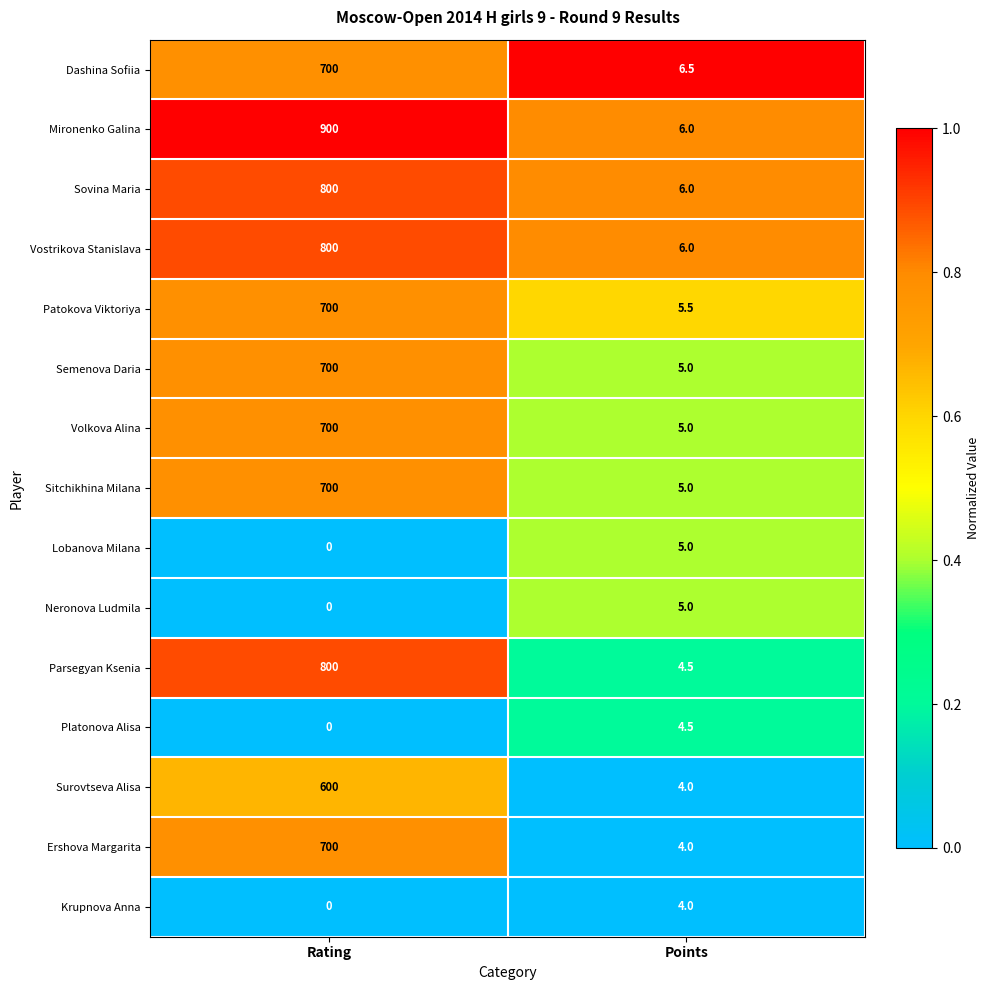

Reading right to left, transcribe all the data shown in this chart.

Dashina Sofiia: Points=6.5	Rating=700.0
Mironenko Galina: Points=6.0	Rating=900.0
Sovina Maria: Points=6.0	Rating=800.0
Vostrikova Stanislava: Points=6.0	Rating=800.0
Patokova Viktoriya: Points=5.5	Rating=700.0
Semenova Daria: Points=5.0	Rating=700.0
Volkova Alina: Points=5.0	Rating=700.0
Sitchikhina Milana: Points=5.0	Rating=700.0
Lobanova Milana: Points=5.0	Rating=0.0
Neronova Ludmila: Points=5.0	Rating=0.0
Parsegyan Ksenia: Points=4.5	Rating=800.0
Platonova Alisa: Points=4.5	Rating=0.0
Surovtseva Alisa: Points=4.0	Rating=600.0
Ershova Margarita: Points=4.0	Rating=700.0
Krupnova Anna: Points=4.0	Rating=0.0